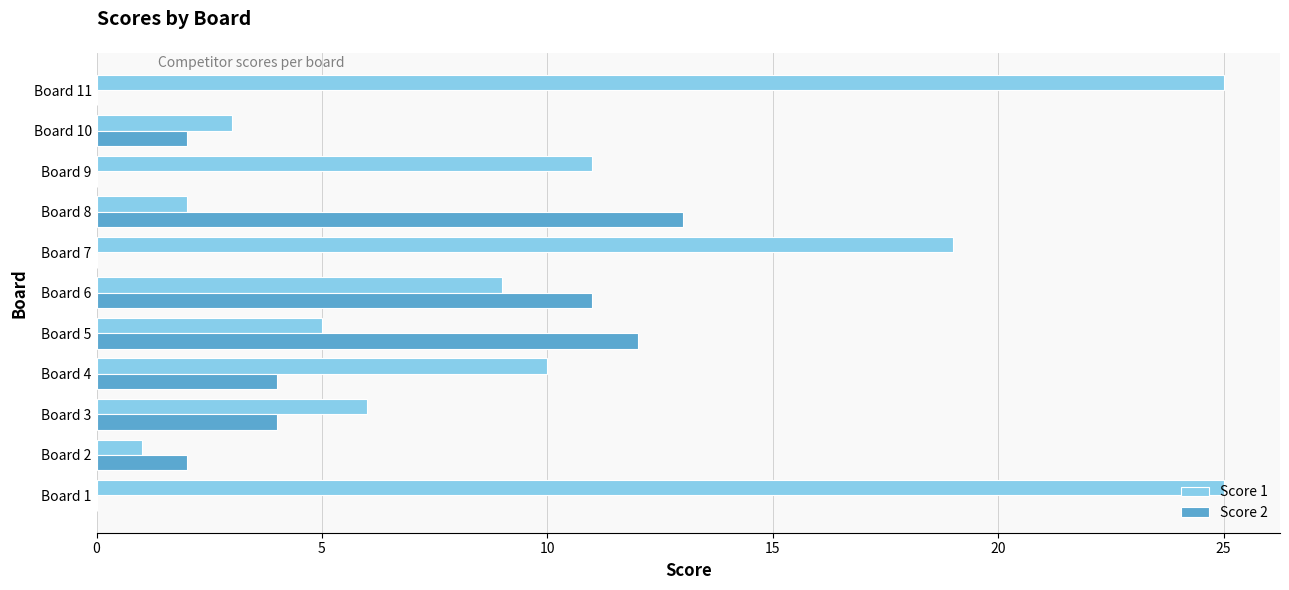

The value of Score 2 at Board 2 is 2. True or false?

True